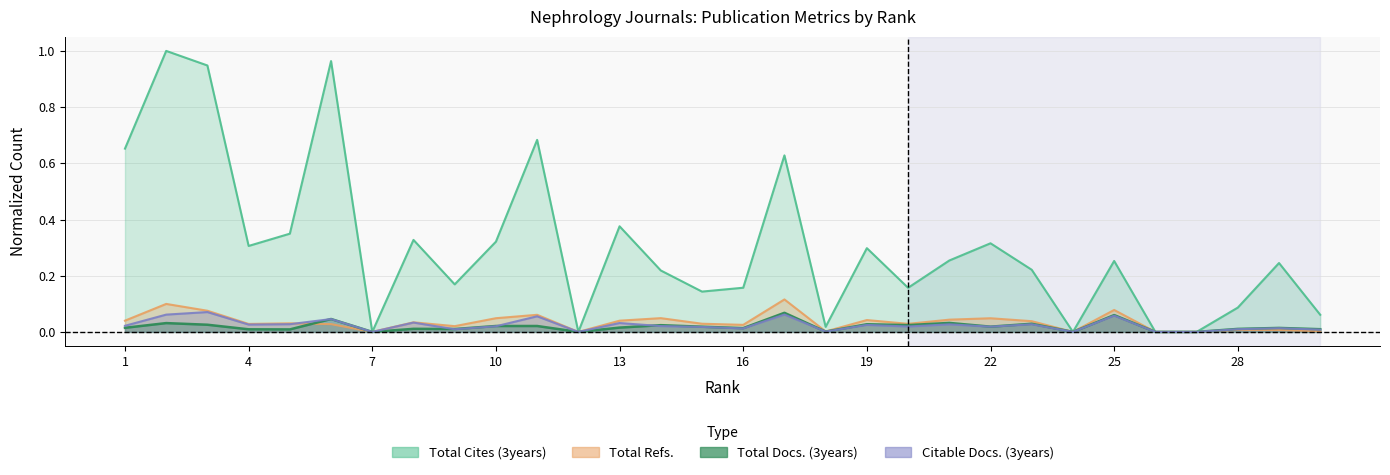

What is the total value across all series at 13?

0.5